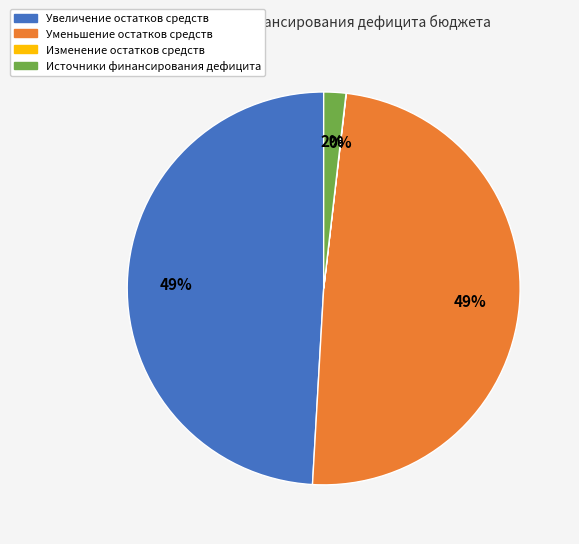

Does any single category account for the majority?

No